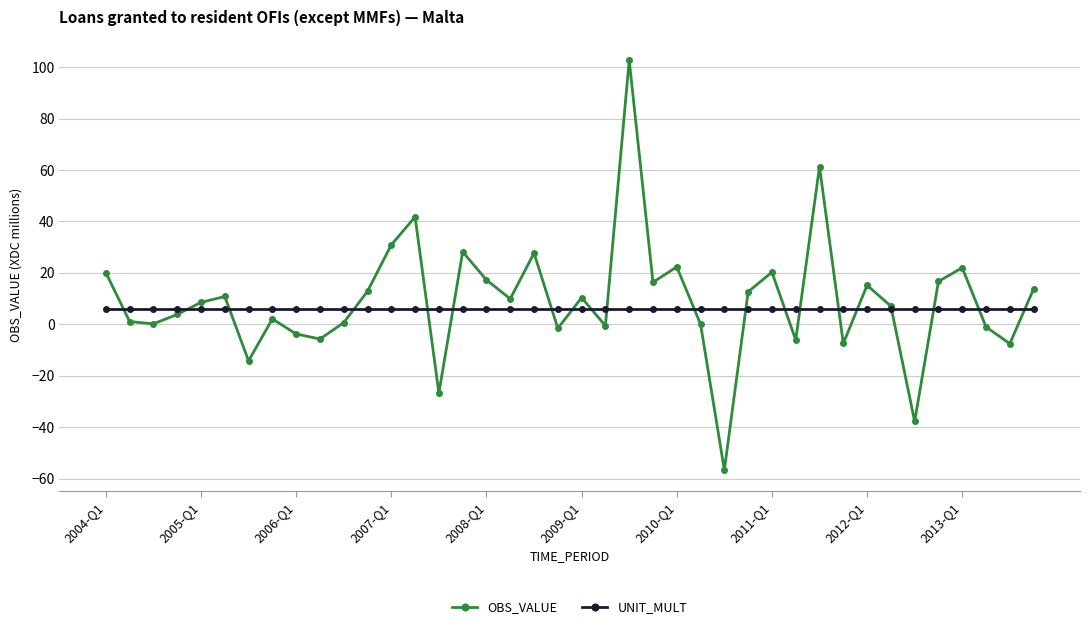

What is the value of the UNIT_MULT point at the 26th from the left?

6.0